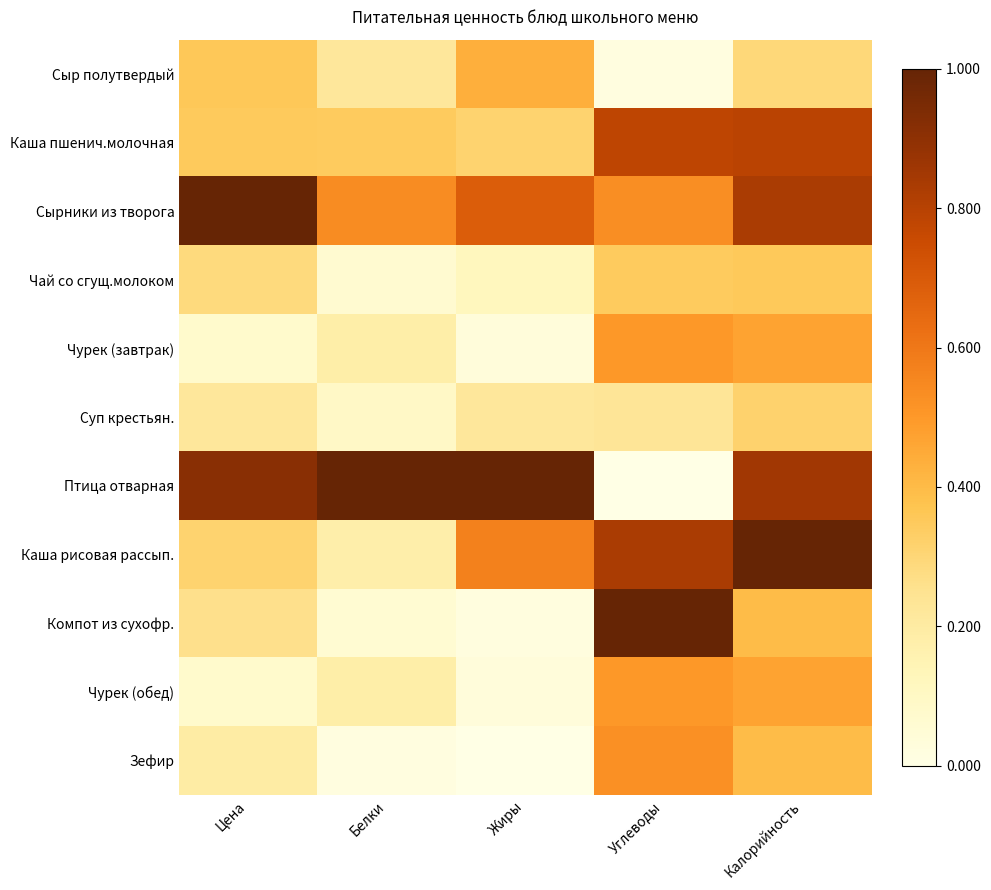

Reading right to left, what are all the values shown in this chart?

Сыр полутвердый: Калорийность=0.3	Углеводы=0.0	Жиры=0.4	Белки=0.2	Цена=0.4
Каша пшенич.молочная: Калорийность=0.8	Углеводы=0.8	Жиры=0.3	Белки=0.3	Цена=0.4
Сырники из творога: Калорийность=0.8	Углеводы=0.5	Жиры=0.7	Белки=0.5	Цена=1.0
Чай со сгущ.молоком: Калорийность=0.4	Углеводы=0.3	Жиры=0.1	Белки=0.1	Цена=0.3
Чурек (завтрак): Калорийность=0.5	Углеводы=0.5	Жиры=0.0	Белки=0.2	Цена=0.1
Суп крестьян.: Калорийность=0.3	Углеводы=0.2	Жиры=0.2	Белки=0.1	Цена=0.2
Птица отварная: Калорийность=0.9	Углеводы=0.0	Жиры=1.0	Белки=1.0	Цена=0.9
Каша рисовая рассып.: Калорийность=1.0	Углеводы=0.8	Жиры=0.6	Белки=0.2	Цена=0.3
Компот из сухофр.: Калорийность=0.4	Углеводы=1.0	Жиры=0.0	Белки=0.1	Цена=0.3
Чурек (обед): Калорийность=0.5	Углеводы=0.5	Жиры=0.0	Белки=0.2	Цена=0.1
Зефир: Калорийность=0.4	Углеводы=0.5	Жиры=0.0	Белки=0.0	Цена=0.2